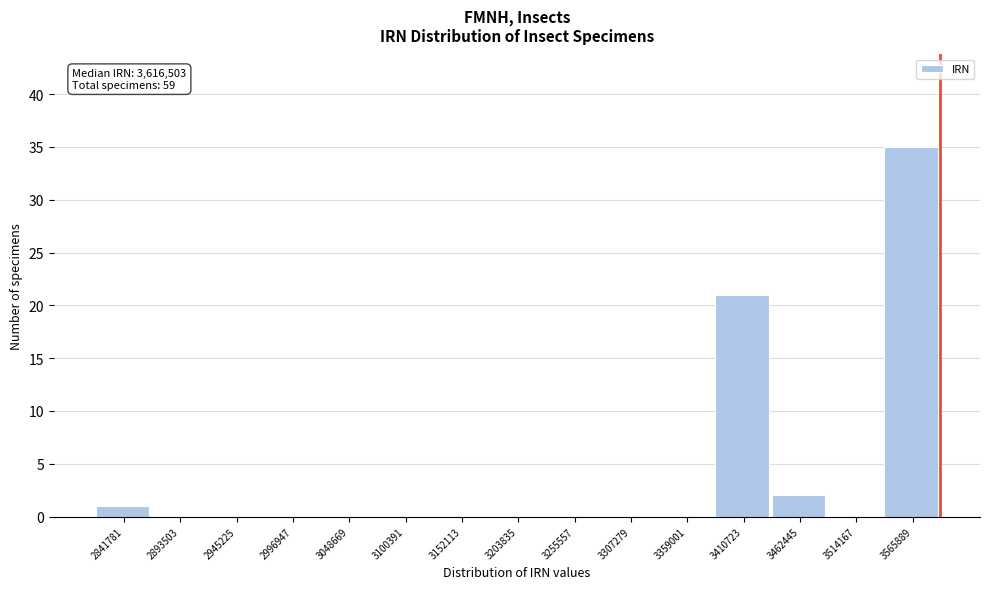

Reading left to right, list all the values displayed in this chart.

2841781=1	2893503=0	2945225=0	2996947=0	3048669=0	3100391=0	3152113=0	3203835=0	3255557=0	3307279=0	3359001=0	3410723=21	3462445=2	3514167=0	3565889=35